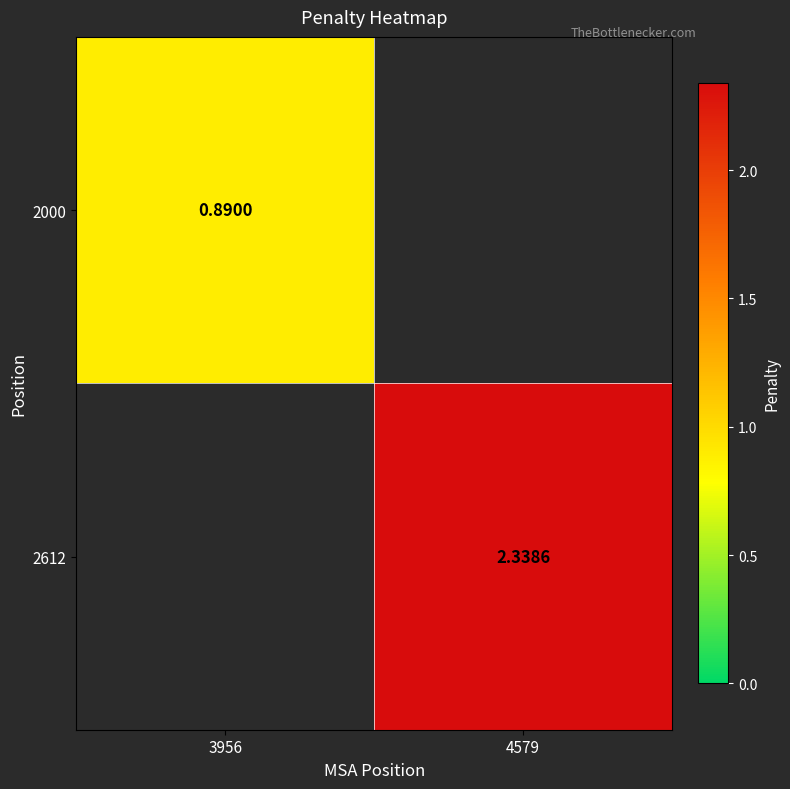

Between 4579 and 3956, which is larger?

3956